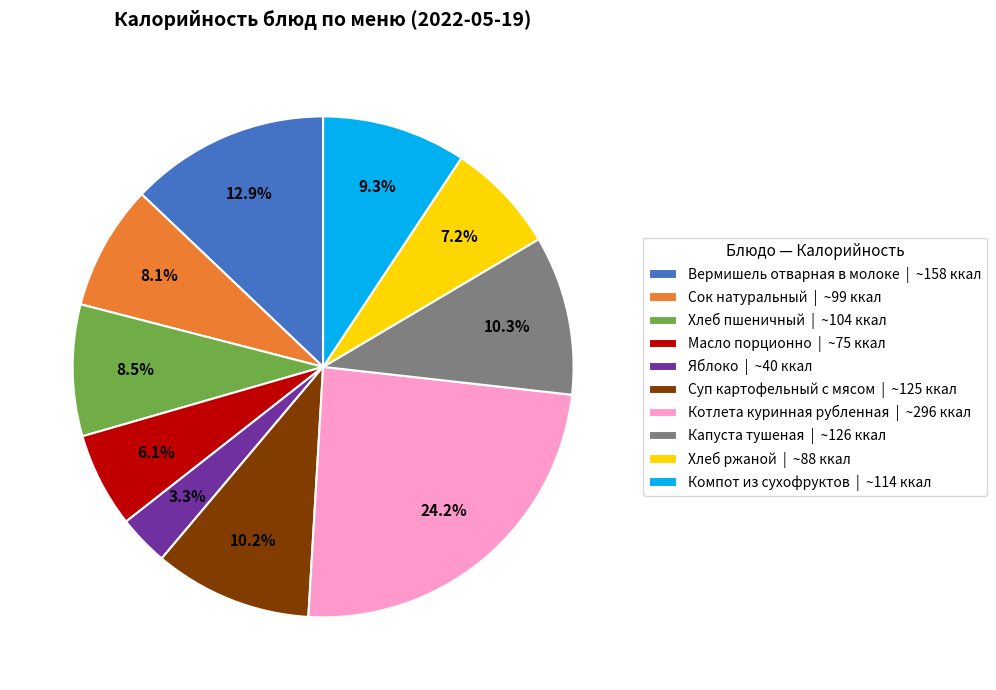

True or false: Котлета куринная рубленная accounts for 16% of the total.

False